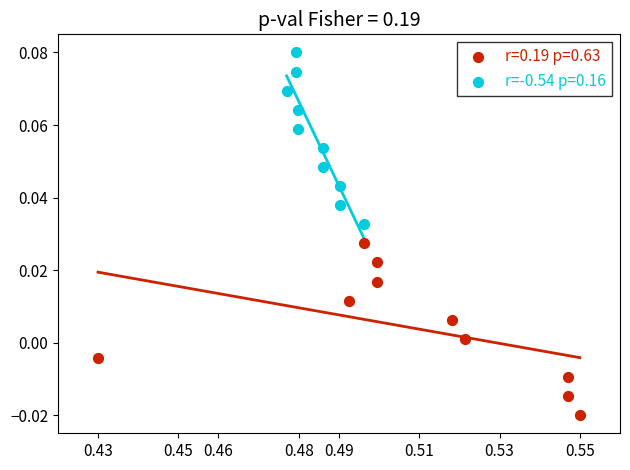

What are all the series names shown in the legend?

r=0.19 p=0.63, r=-0.54 p=0.16